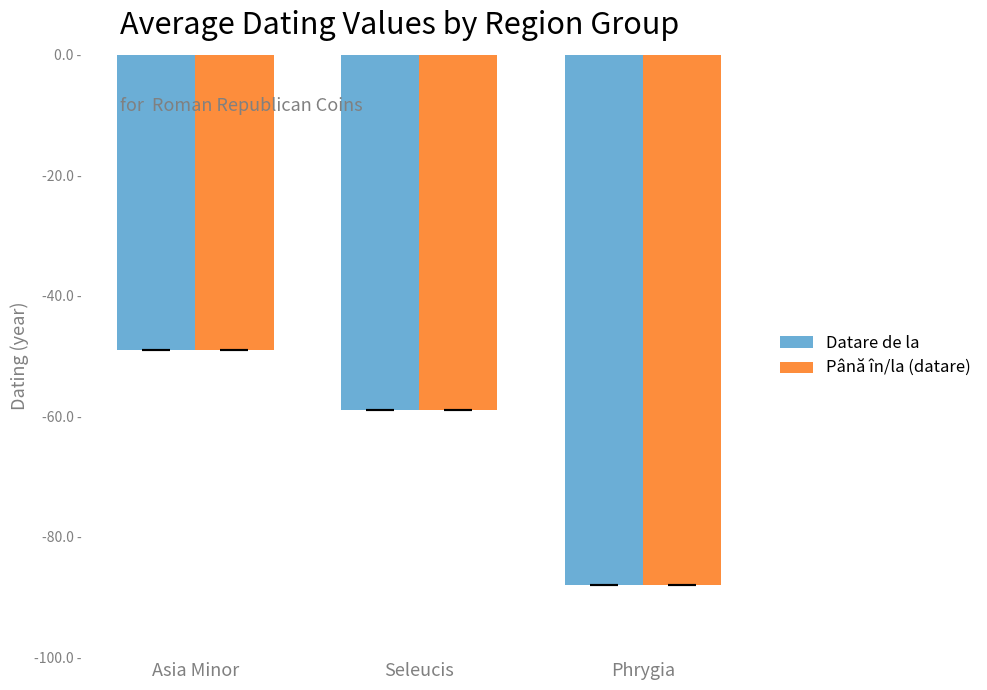

What is the greatest value displayed?

-49